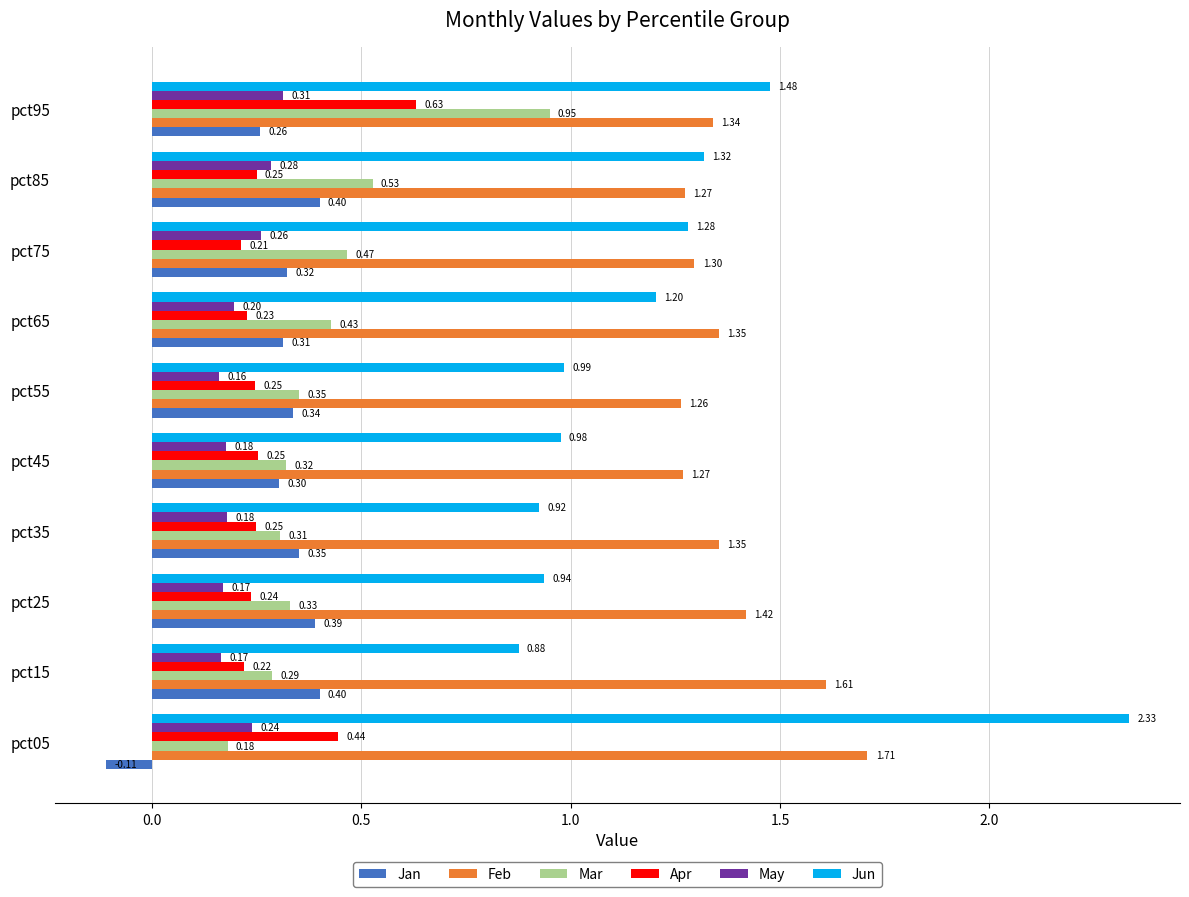

Where is Jan nearest to the value 0?

pct05